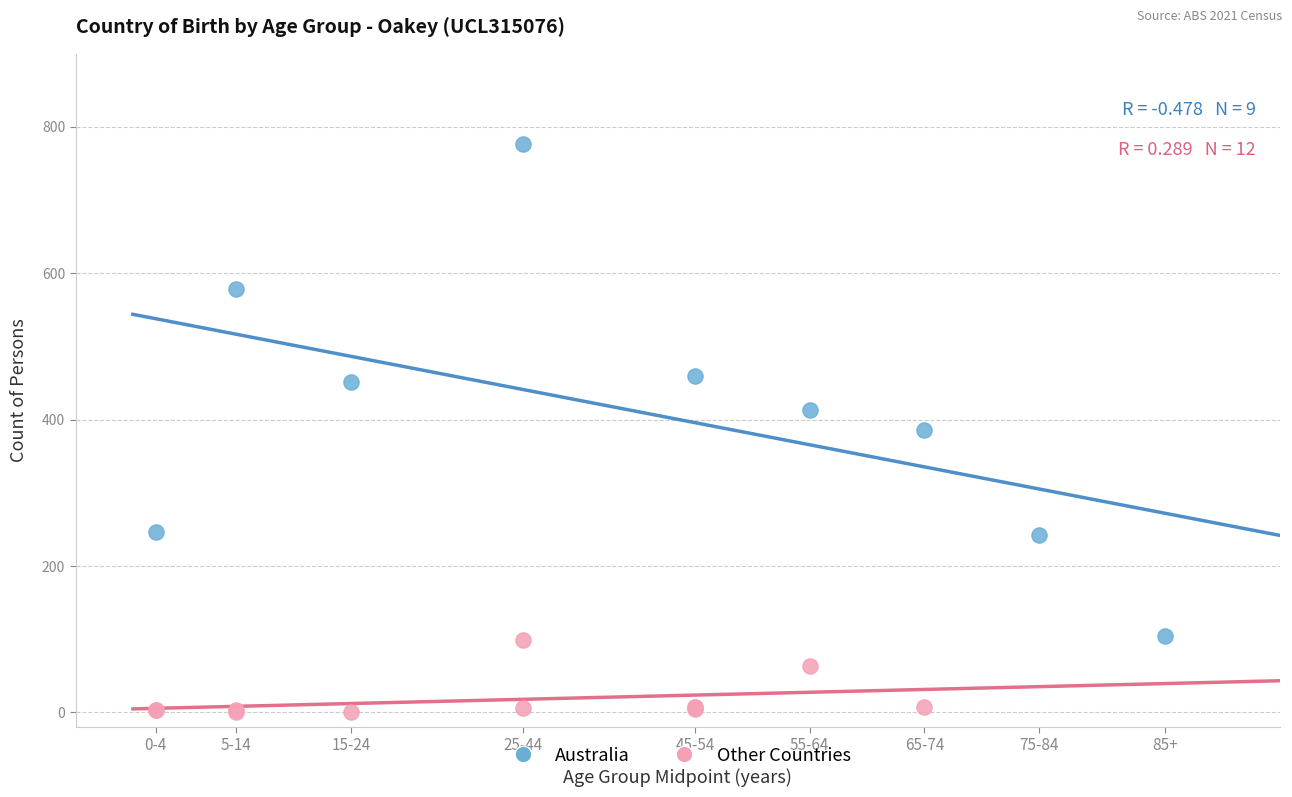

Which series has the largest Y range (max minus min)?

Australia